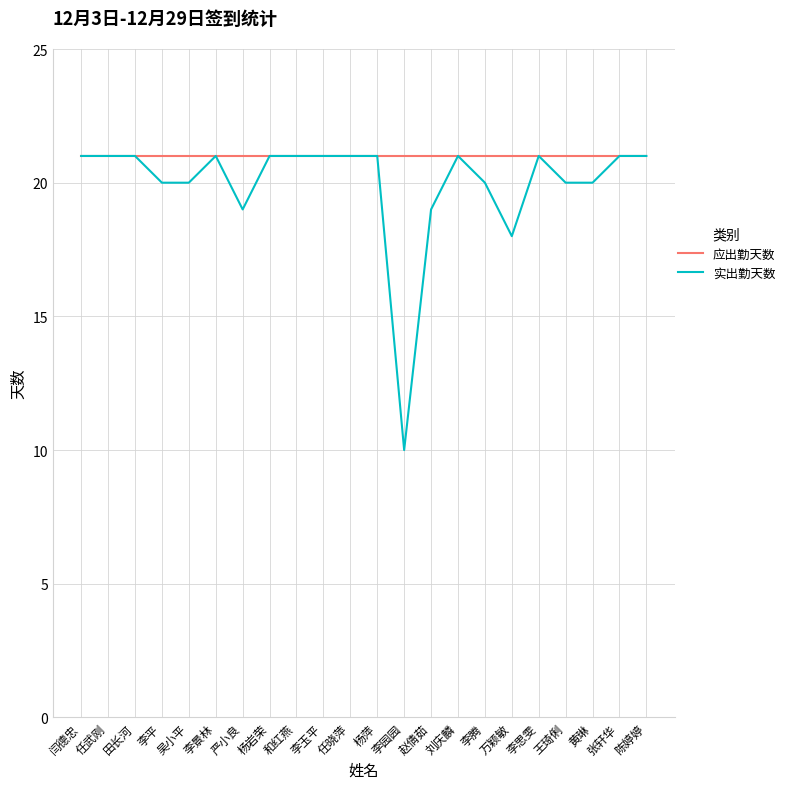

What is the total value across all series at 任晓萍?

42